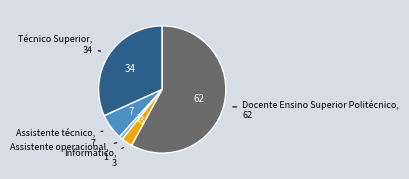

Count the number of slices in the pie.

5